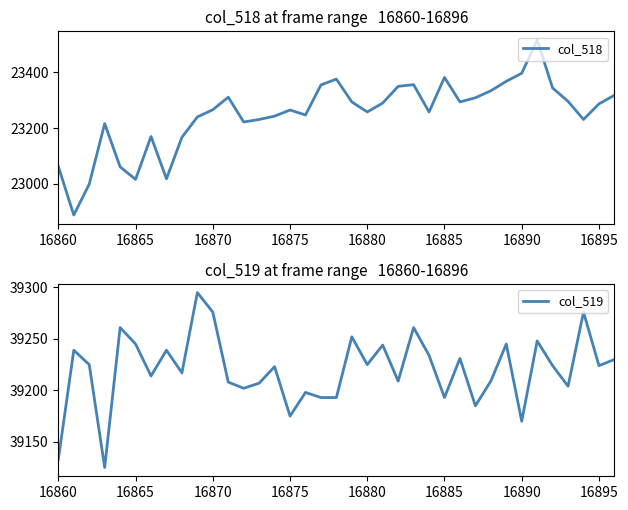

True or false: col_519 and col_518 cross at least once.

False